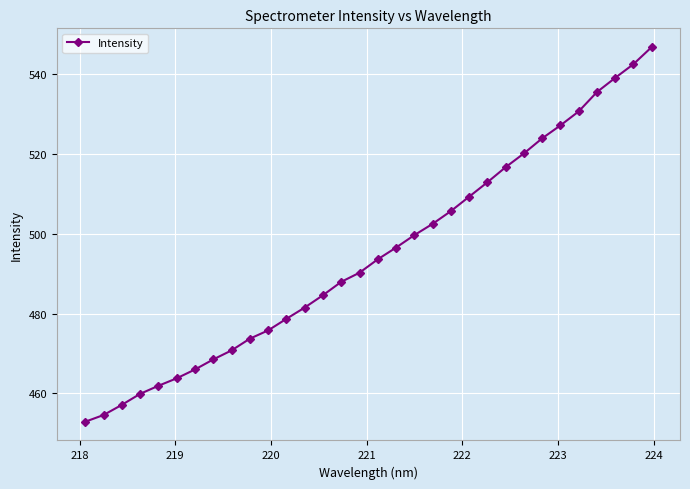

What is the minimum value shown in the chart?

452.9